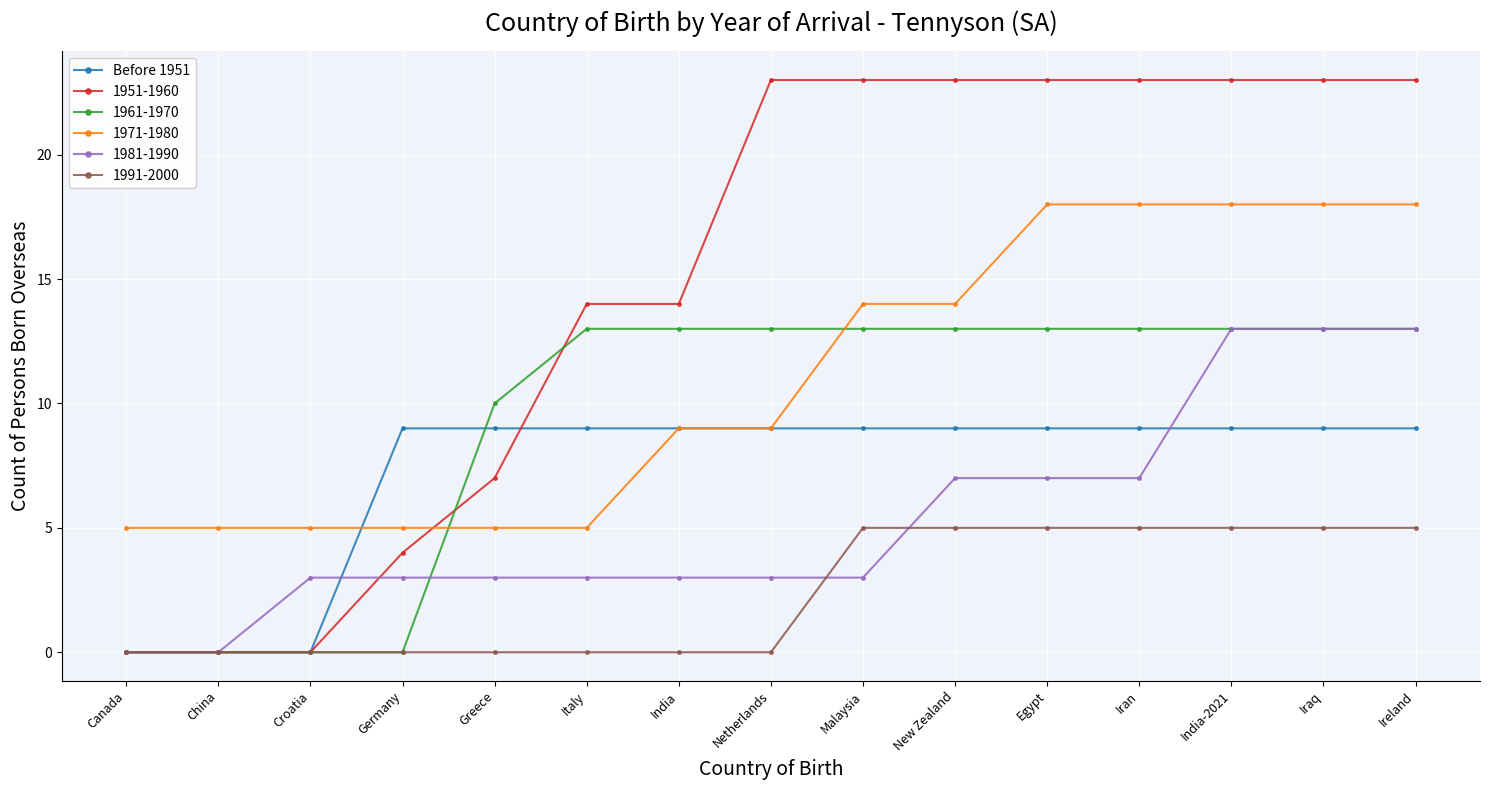

Count the number of data series in this chart.

6